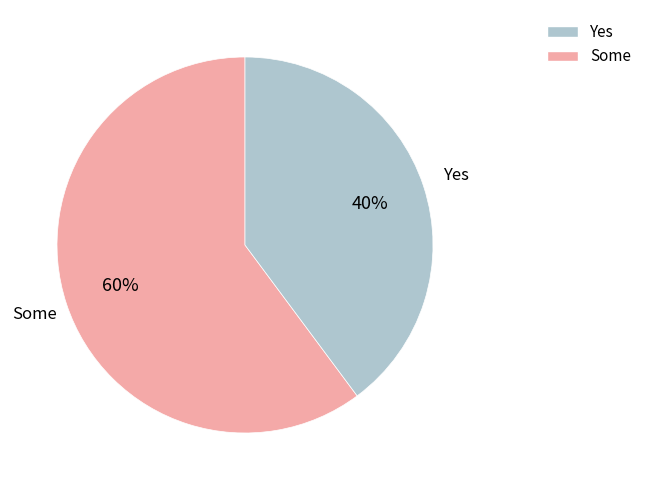

How many segments does this pie chart have?

2